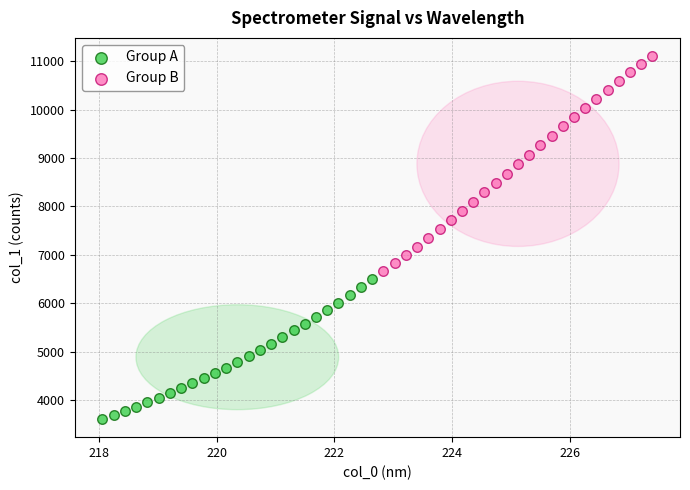

Which series has the widest spread of Y values?

Group B